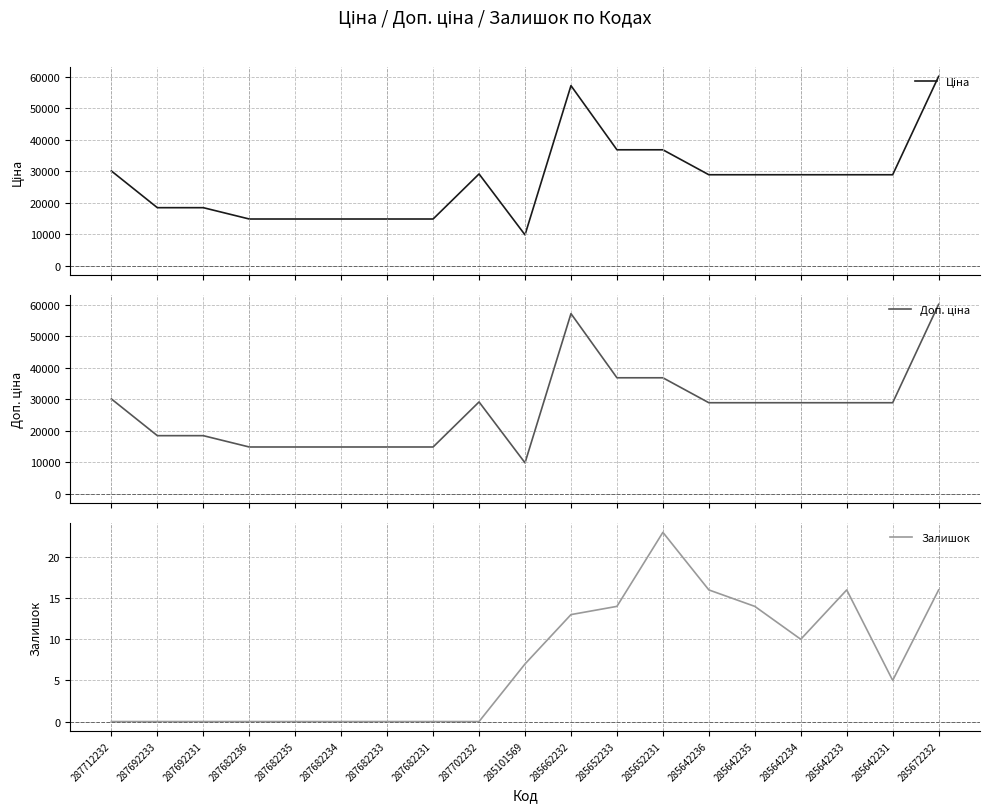

Does the chart have visible grid lines?

Yes